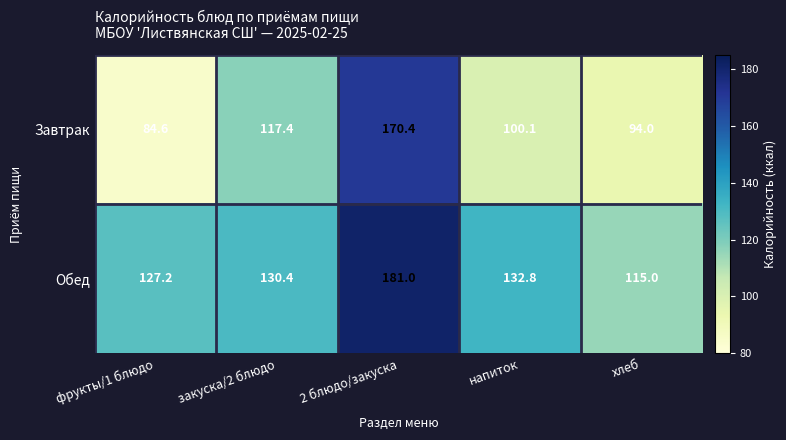

At which label does Завтрак first exceed 100?

закуска/2 блюдо